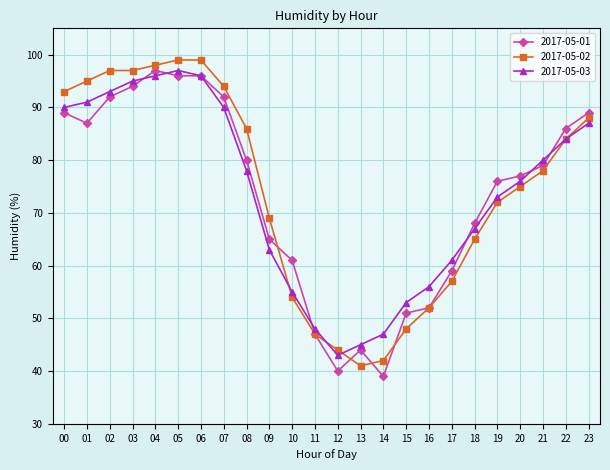

Is the value of 2017-05-01 at 13 greater than the value of 2017-05-03 at 22?

No